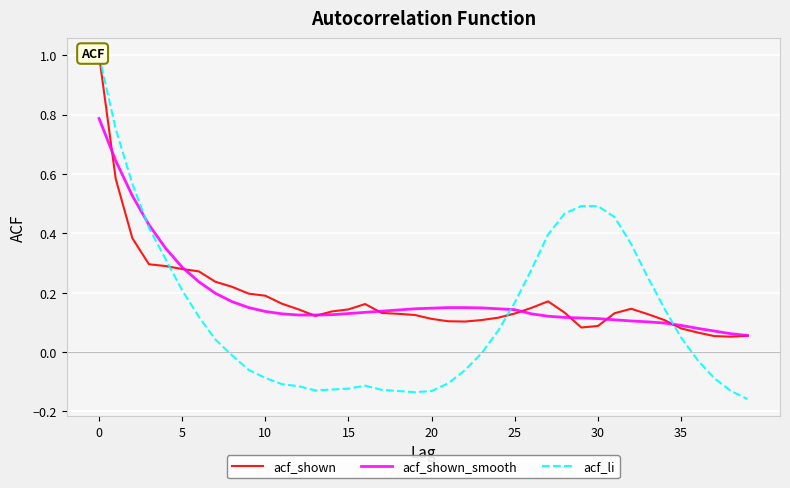

What are all the series names shown in the legend?

acf_shown, acf_shown_smooth, acf_li